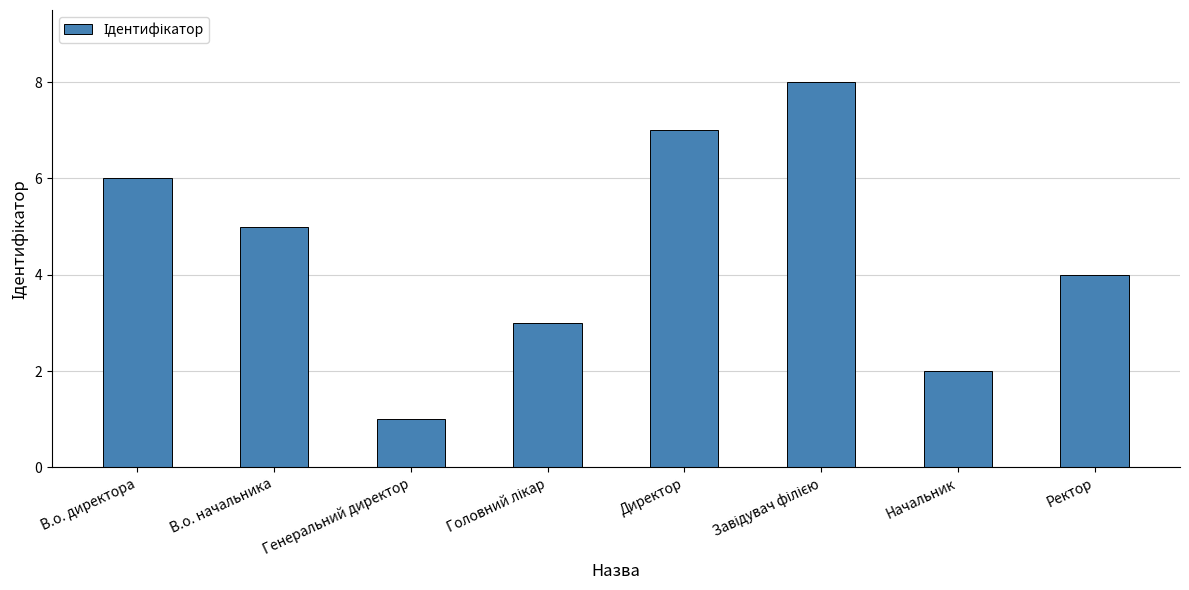

At which label is the value closest to 4?

Ректор